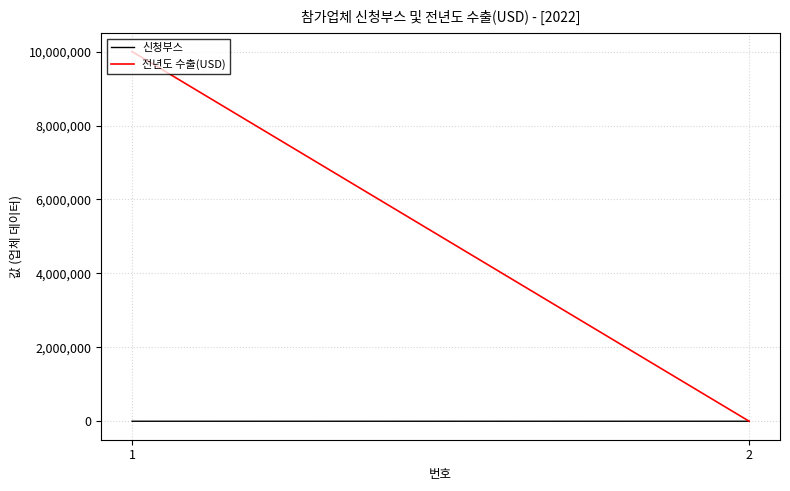

What is the average value of the 전년도 수출(USD) series?

5000000